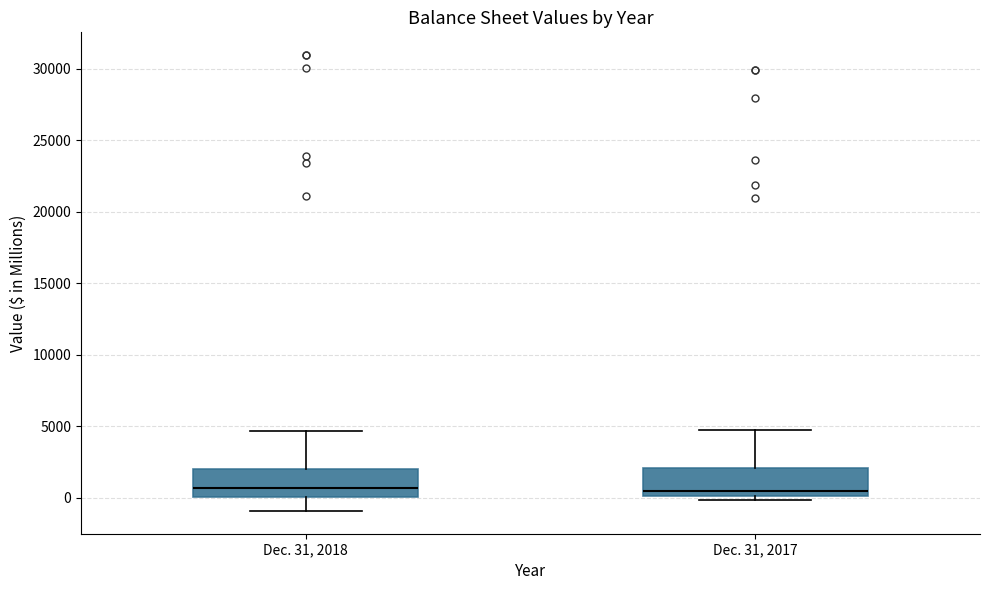

Reading left to right, transcribe this box plot: for each box, give where its median line is, the range the box spans, and where its two whiskers end, as read against the y-axis. The values are not printed on the chart, so give them approximately, as read against the axis.

Dec. 31, 2018: median 500, box 0 to 2000, whiskers -1000 to 4500
Dec. 31, 2017: median 500, box 0 to 2000, whiskers 0 (just below the box's lower edge) to 5000